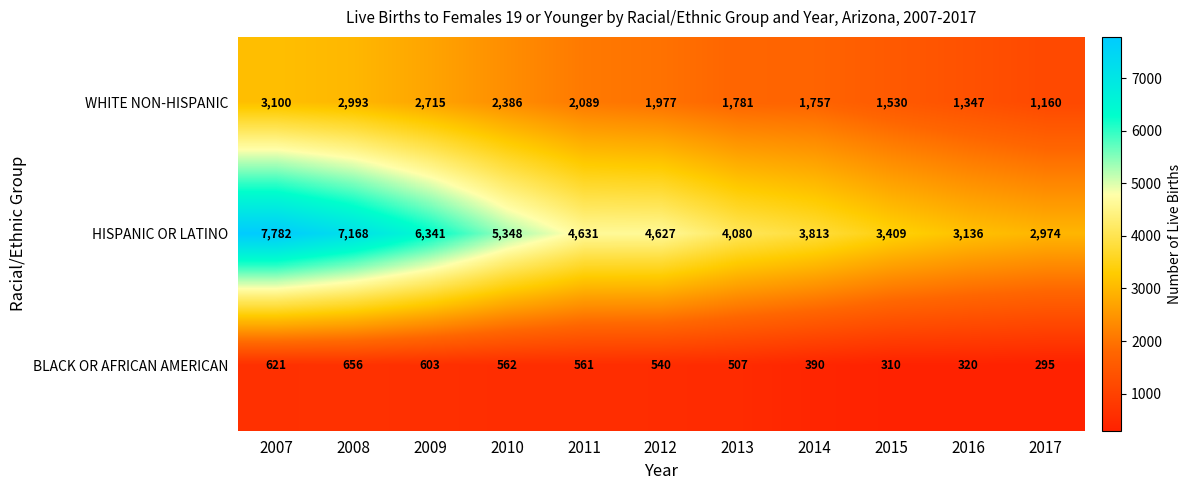

At which label is BLACK OR AFRICAN AMERICAN closest to 475?

2013